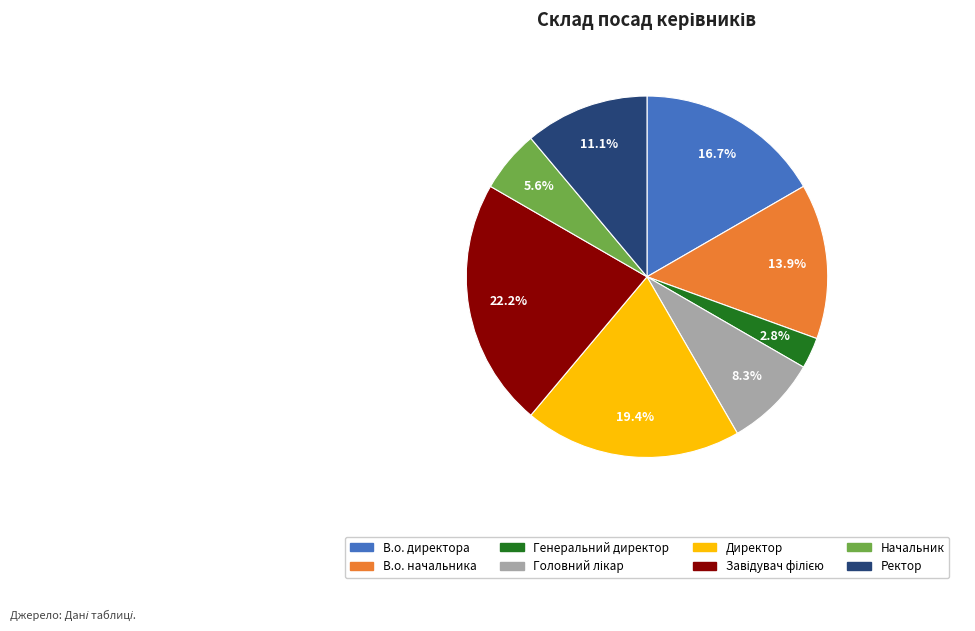

Which category has the smallest portion of the pie?

Генеральний директор